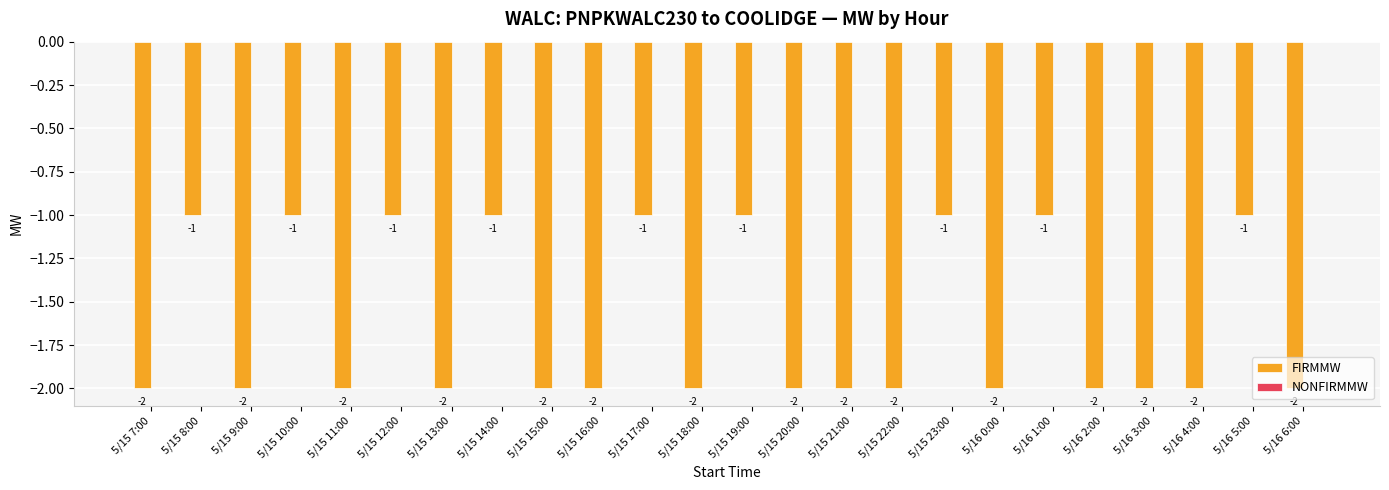

Is it true that the value at 5/16 6:00 is -2?

True